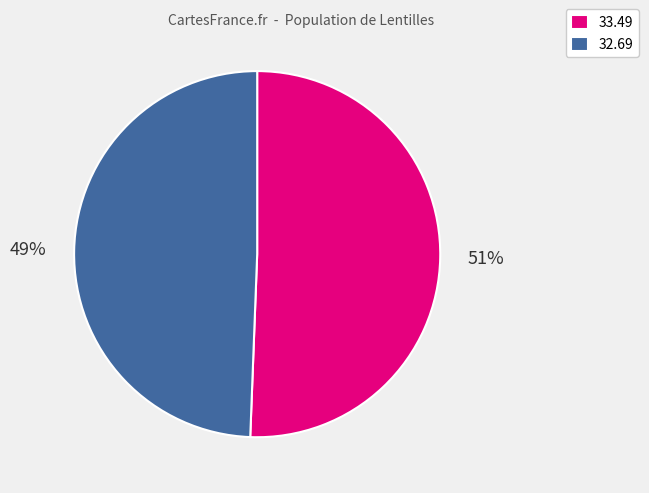

How many slices are in this pie chart?

2